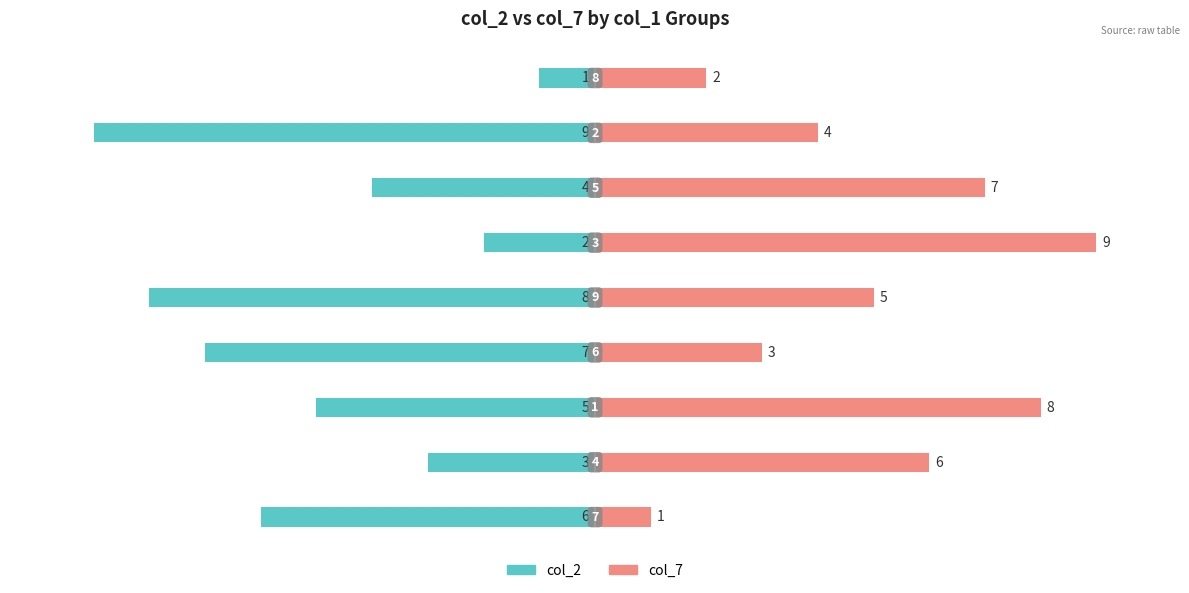

Which series has the widest spread of values?

col_2